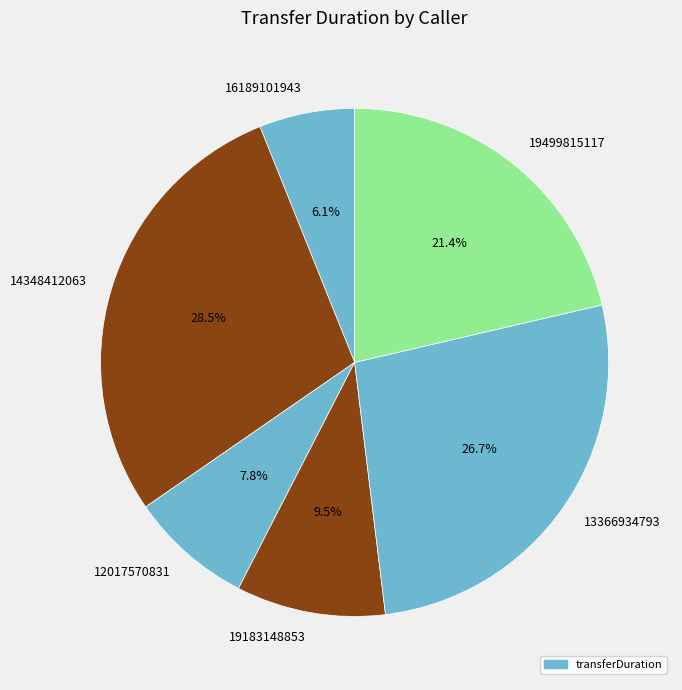

Which slice is the largest?

14348412063